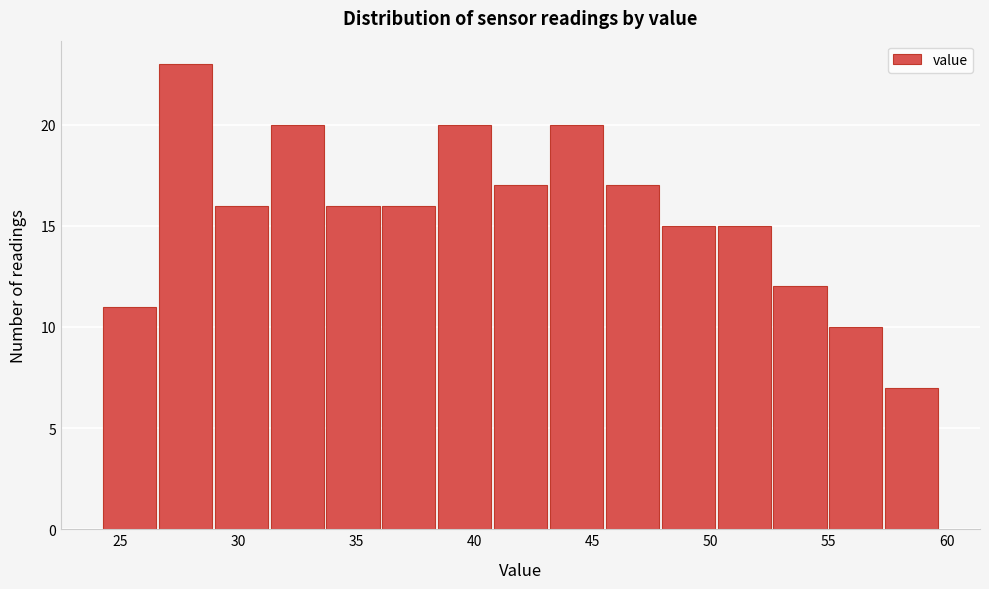

Reading left to right, list every bar in this chart as the range it spans on the x-axis followed by its height. Neither the bar edges nor the heights are printed on the chart, so give them approximately, as read against the axes.

24.0 to 26.5: 11
26.5 to 29.0: 23
29.0 to 31.5: 16
31.5 to 33.5: 20
33.5 to 36.0: 16
36.0 to 38.5: 16
38.5 to 41.0: 20
41.0 to 43.0: 17
43.0 to 45.5: 20
45.5 to 48.0: 17
48.0 to 50.0: 15
50.0 to 52.5: 15
52.5 to 55.0: 12
55.0 to 57.5: 10
57.5 to 59.5: 7